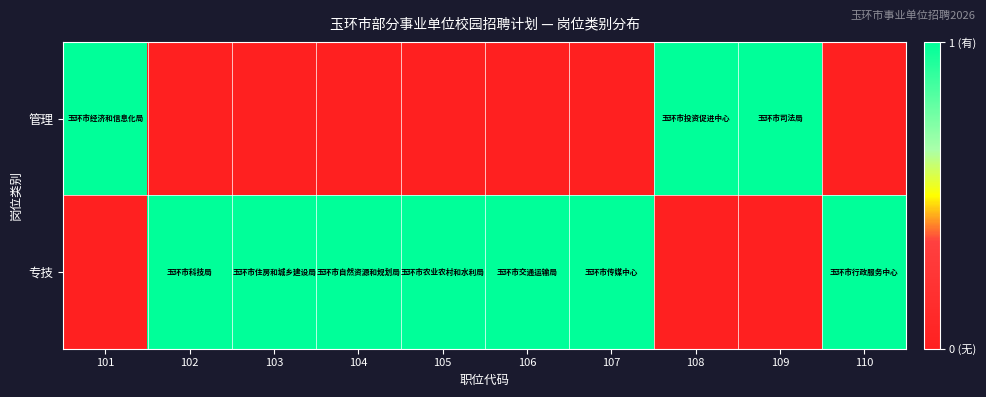

What is the maximum value shown in the chart?

1